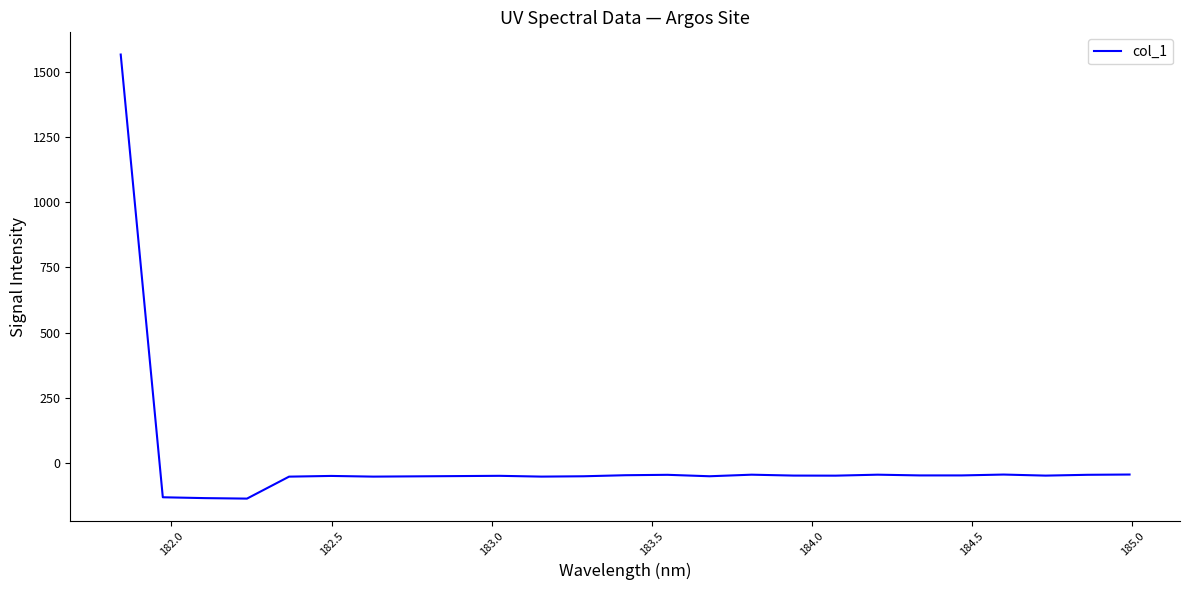

What is the smallest value displayed?

-137.3